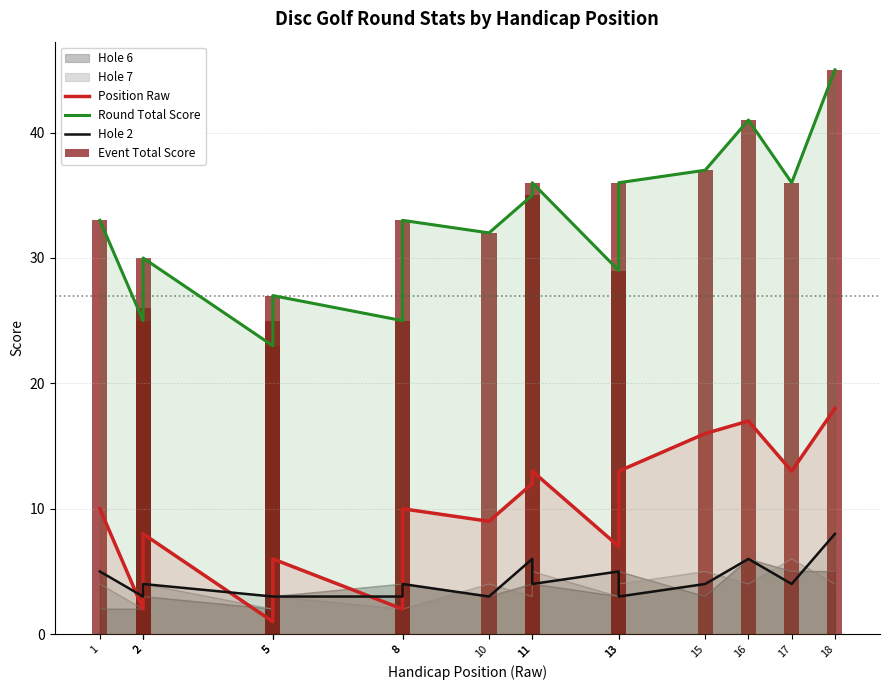

At which category does the chart reach its peak across all series?

18